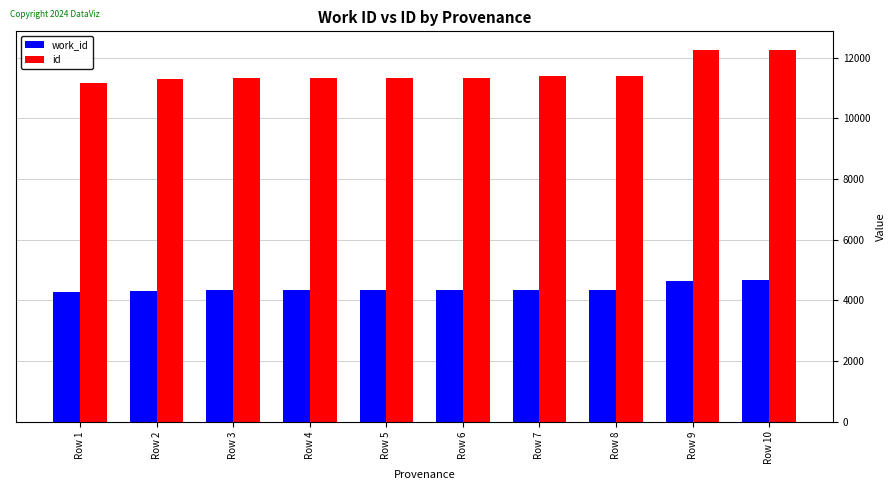

How many series are shown in this chart?

2